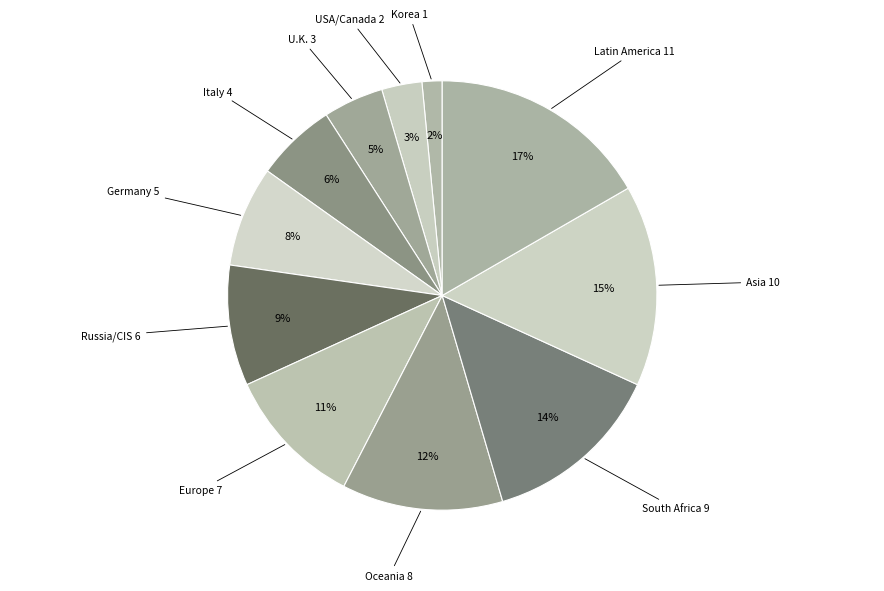

To the nearest percent, what portion does Germany represent?

8%